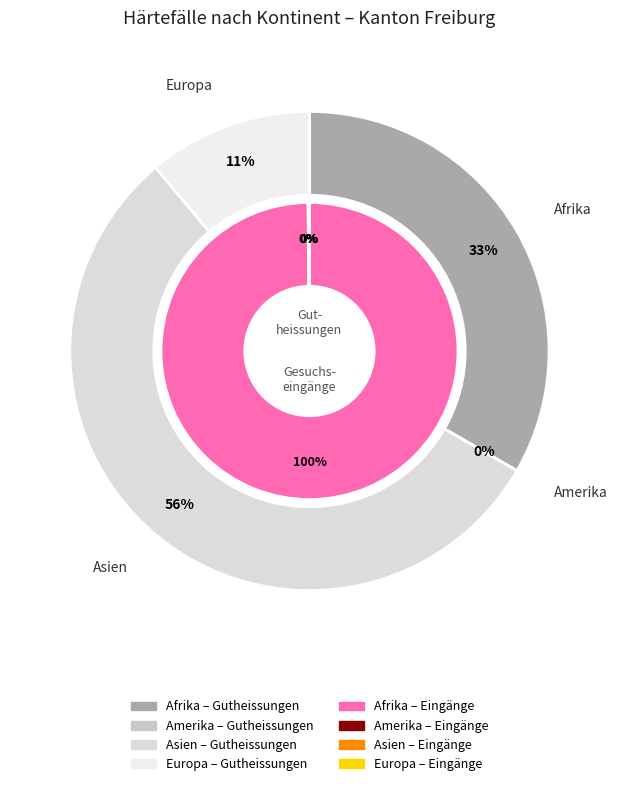

The Amerika slice represents 0% of the pie. True or false?

True